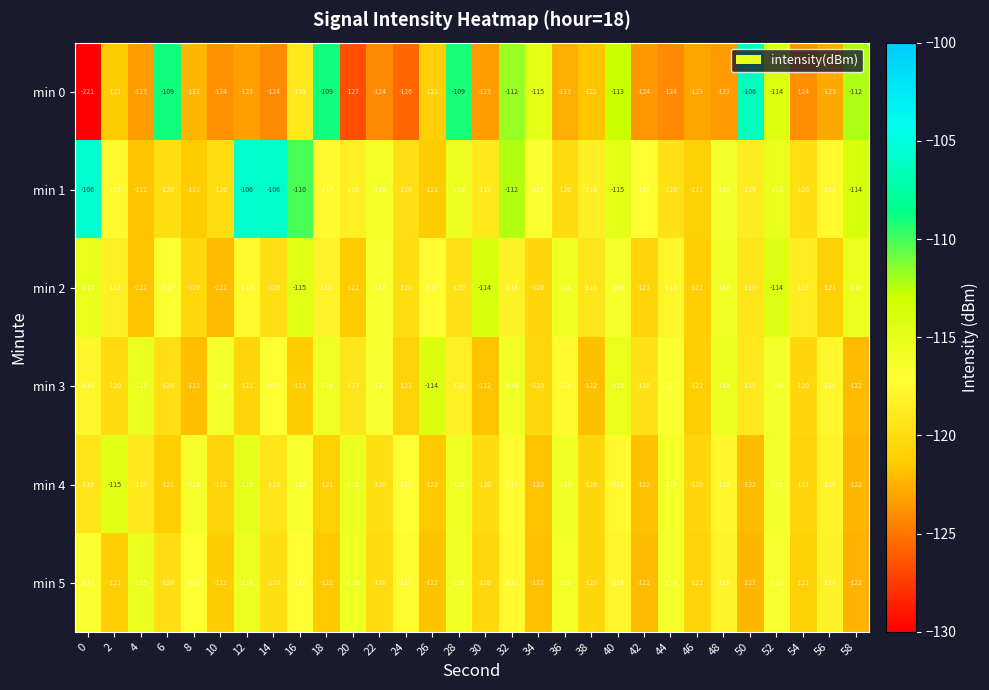

At which label is min 0 closest to -163?

20